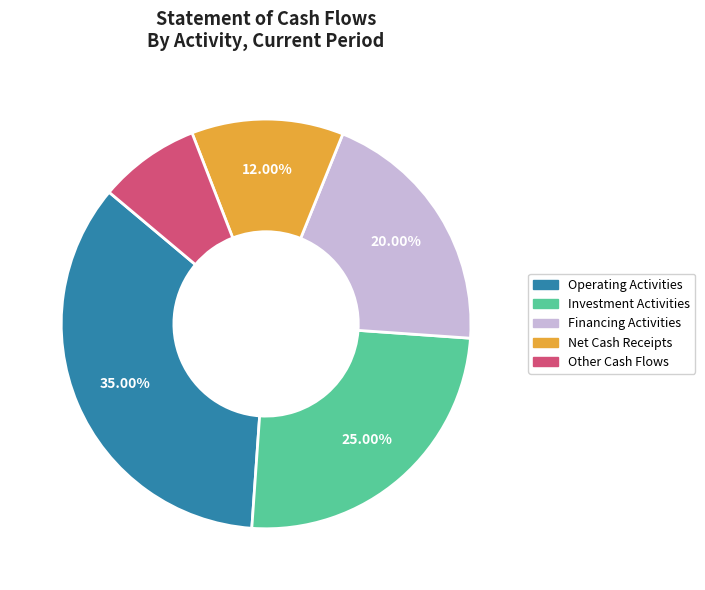

Does any single category account for the majority?

No